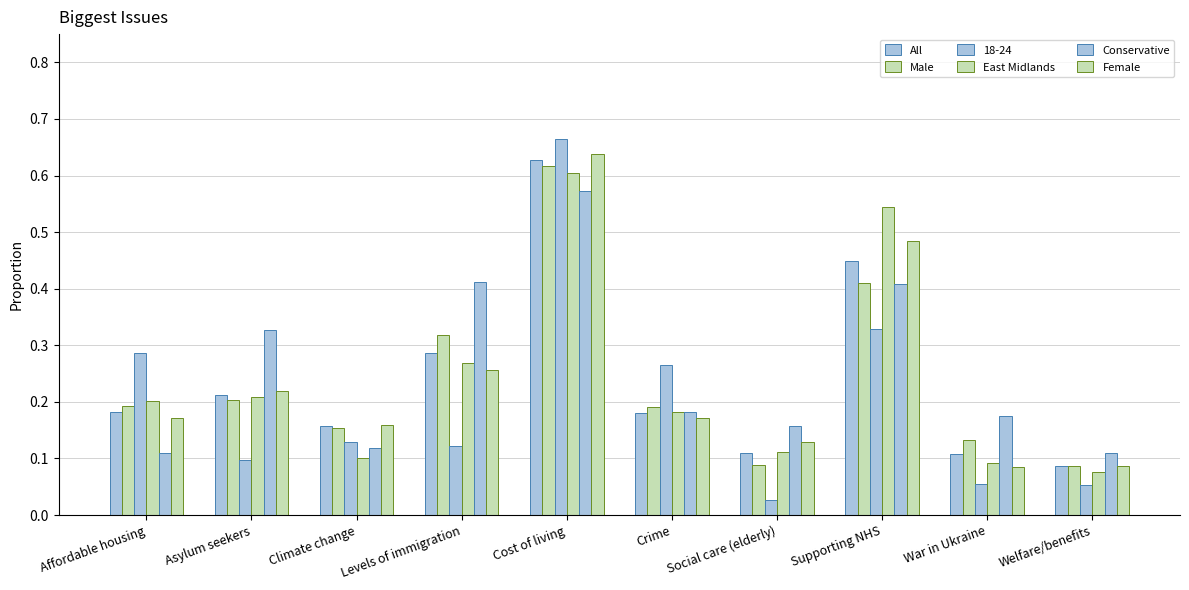

What is the average value of the Female series?

0.2